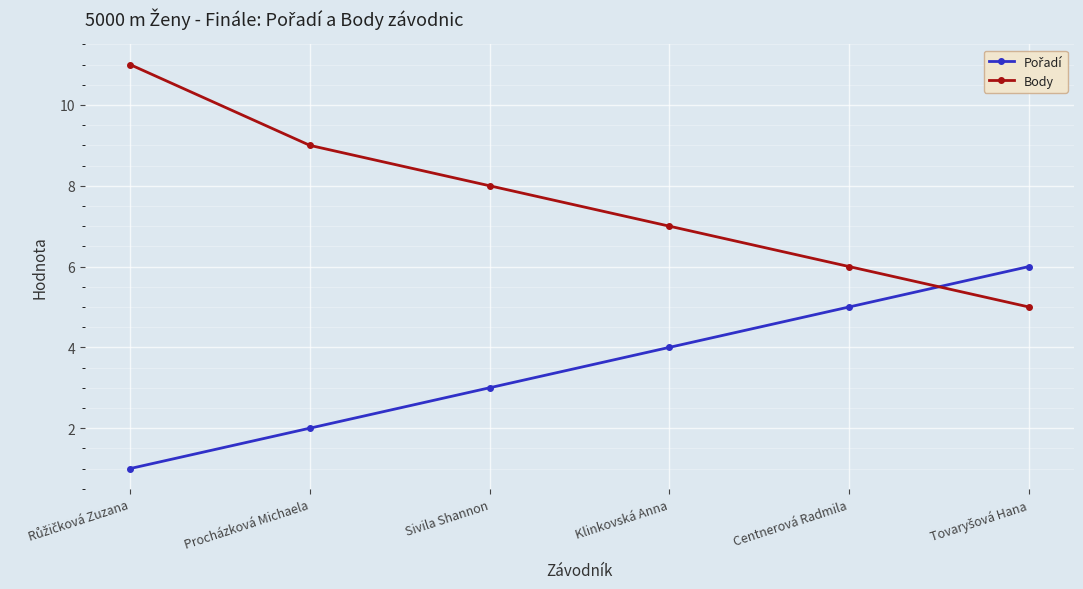

What is the total value across all series at Sivila Shannon?

11